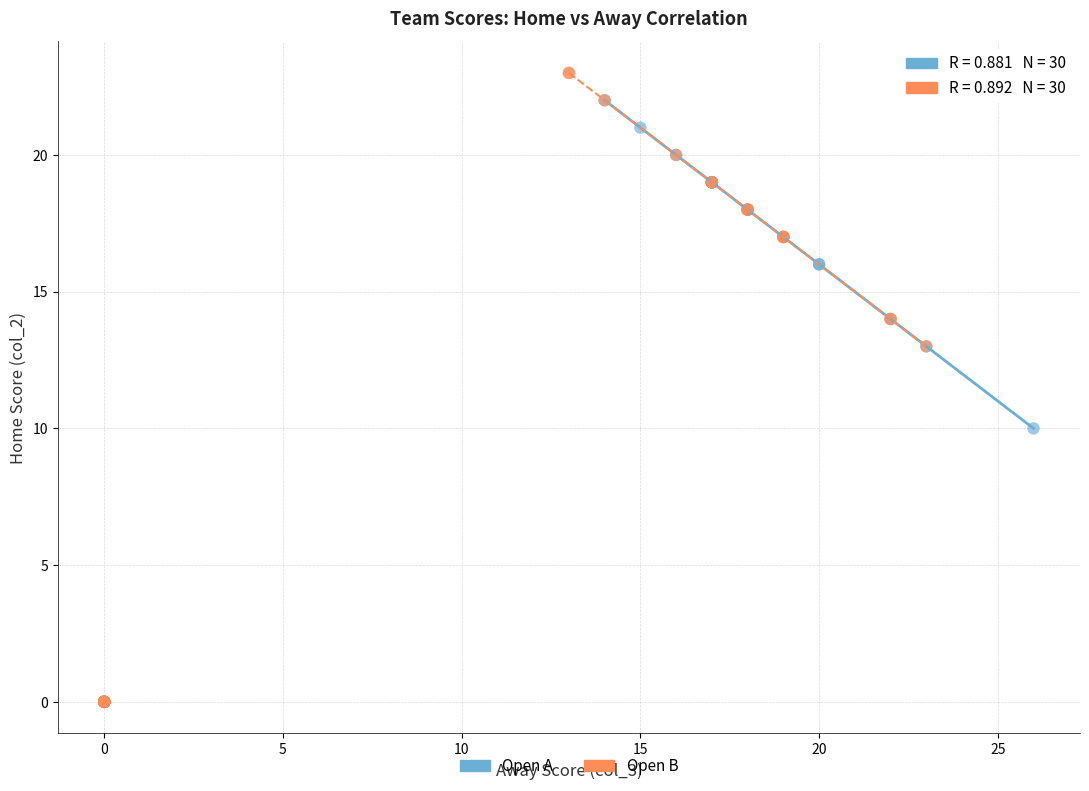

Which series has the widest spread of Y values?

Open B